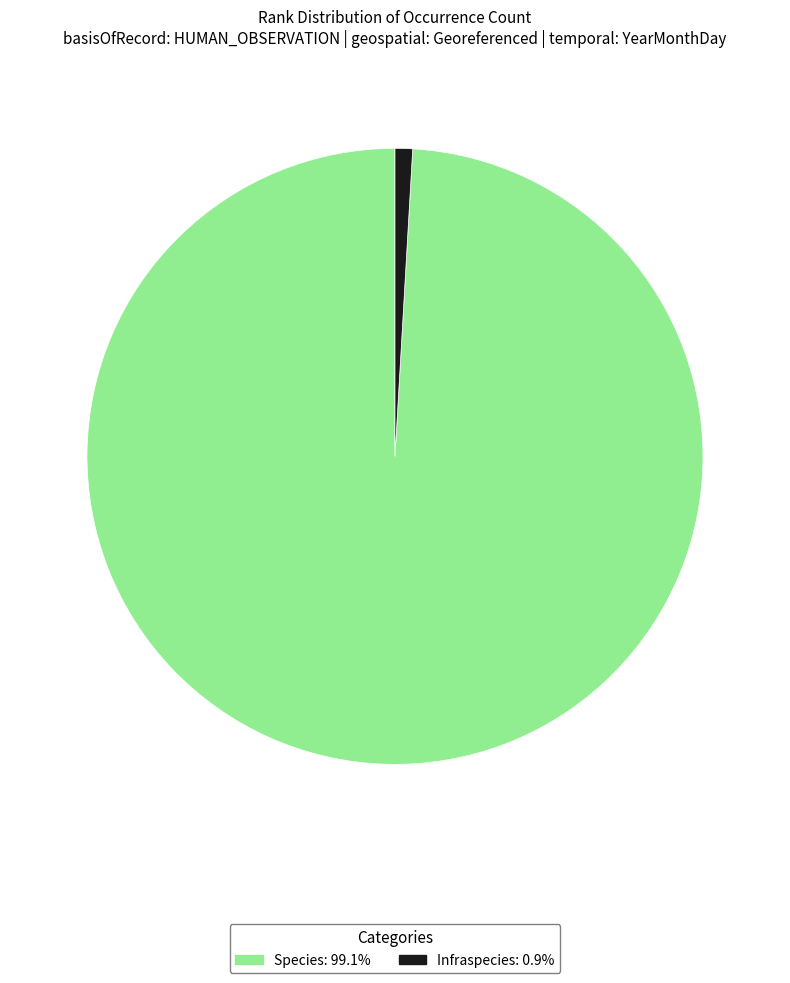

Between Infraspecies and Species, which is larger?

Species